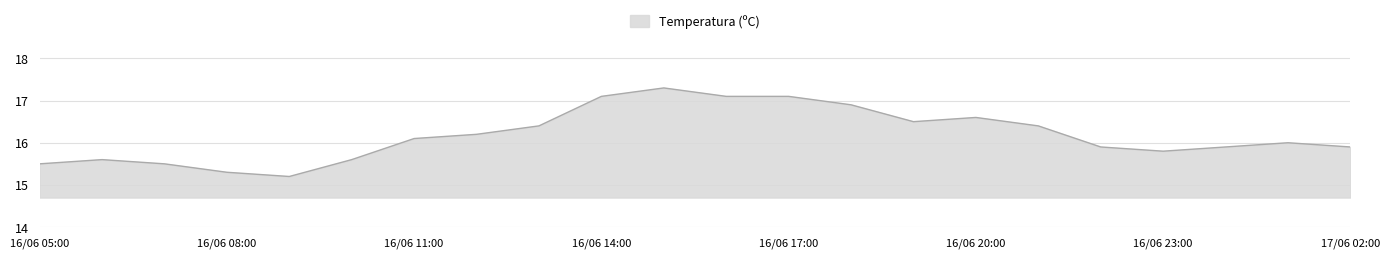

Reading left to right, what are all the values shown in this chart?

15.5	15.6	15.5	15.3	15.2	15.6	16.1	16.2	16.4	17.1	17.3	17.1	17.1	16.9	16.5	16.6	16.4	15.9	15.8	15.9	16.0	15.9